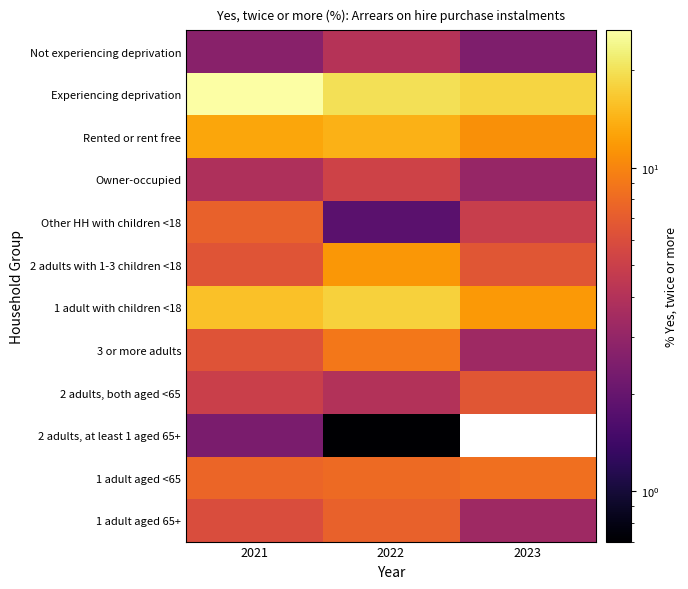

Is it true that 3 or more adults equals 3.1 at 2022?

False